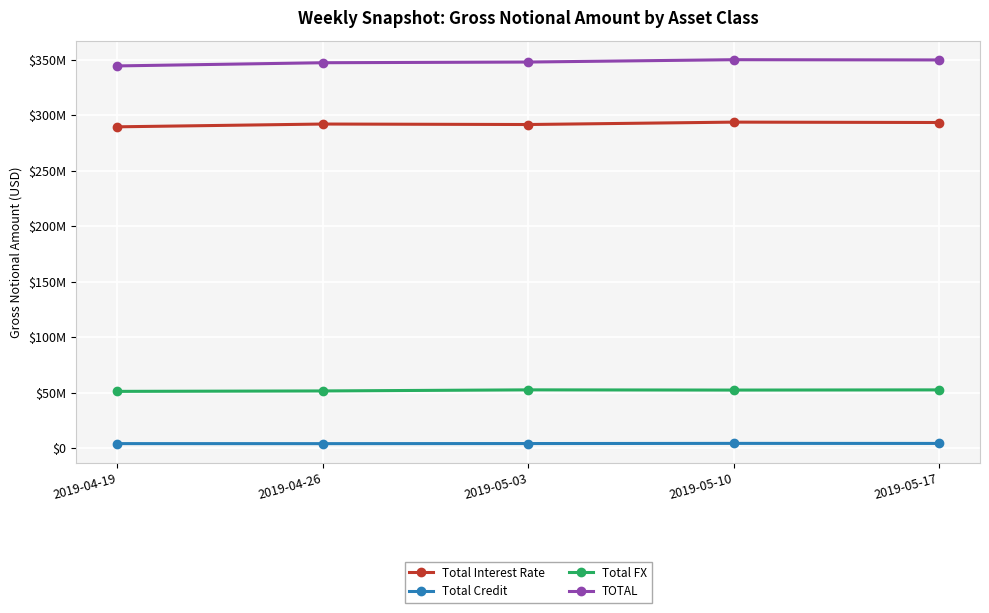

What is the difference between the maximum and second lowest values in the Total Credit series?

201559